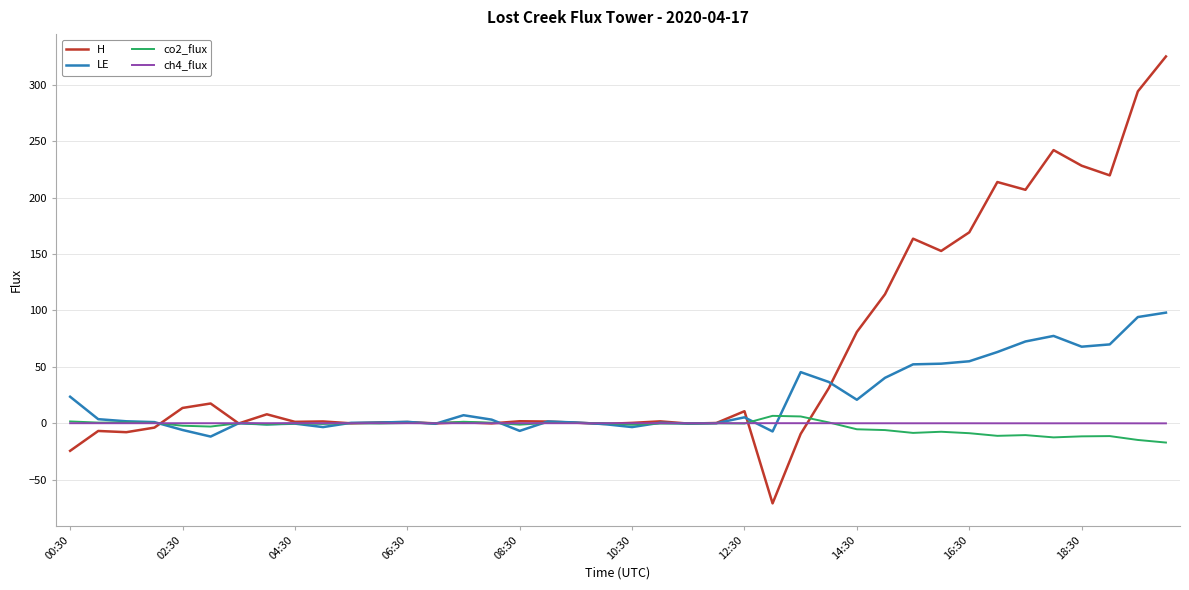

Which series has the widest spread of values?

H